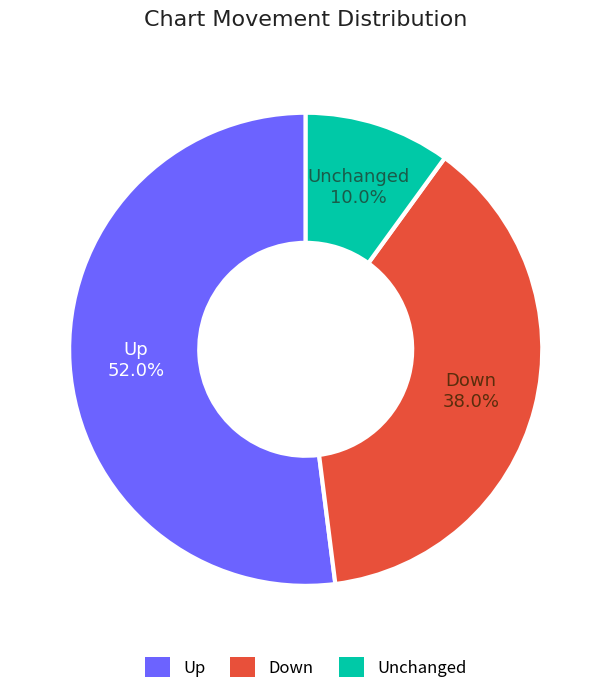

How many slices are in this pie chart?

3